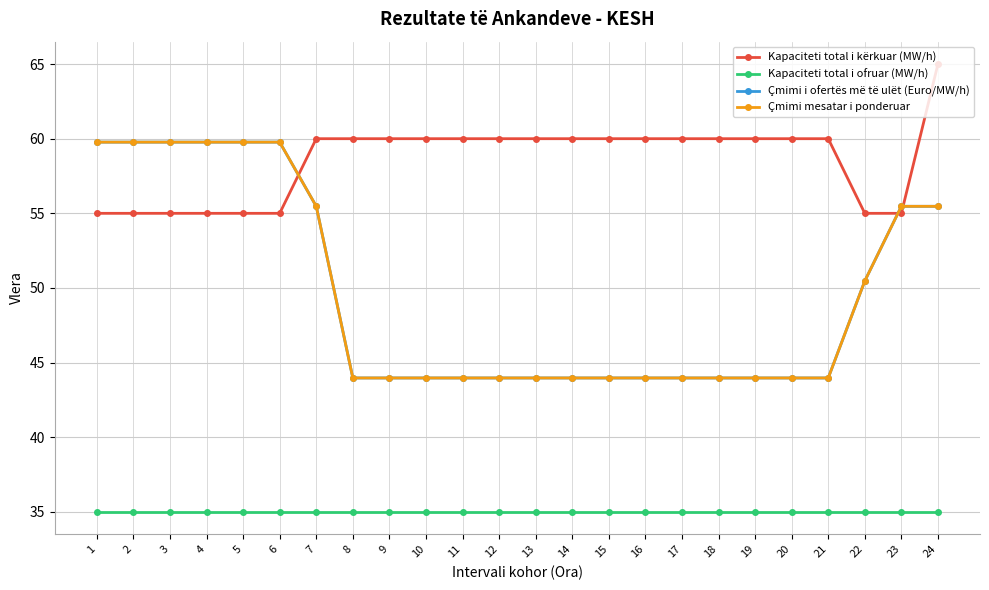

The value of Çmimi i ofertës më të ulët (Euro/MW/h) at 4 is 79.9. True or false?

False